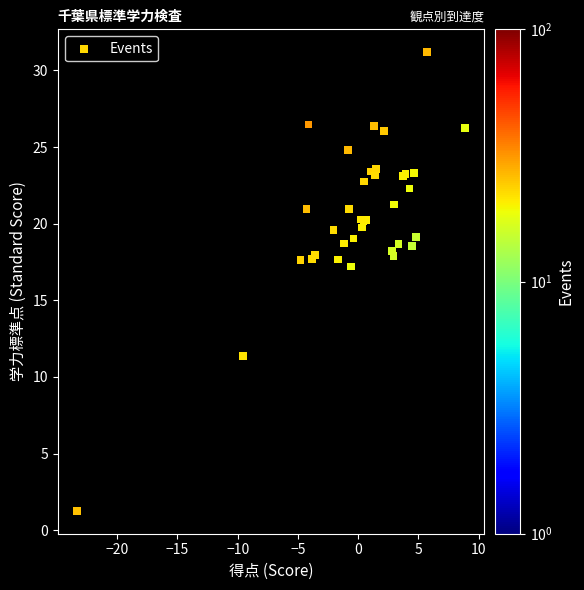

What Y value in the scatter plot is closest to 16?

17.2